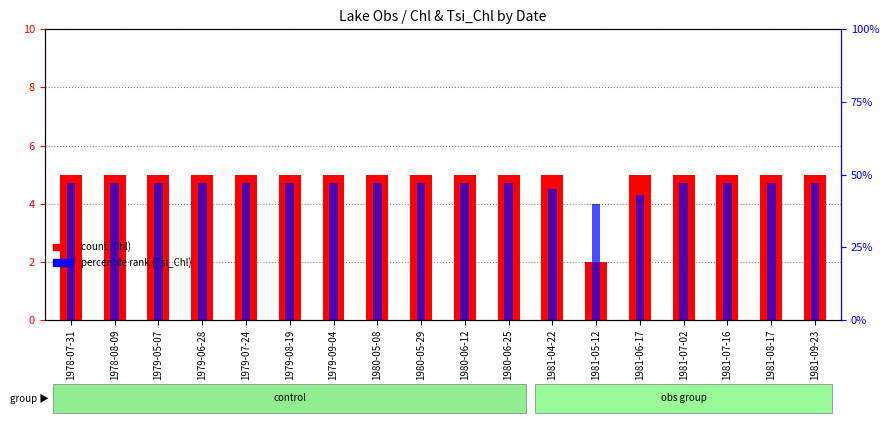

Which series has the largest total across all categories?

percentile rank within the sample (Tsi_Chl)